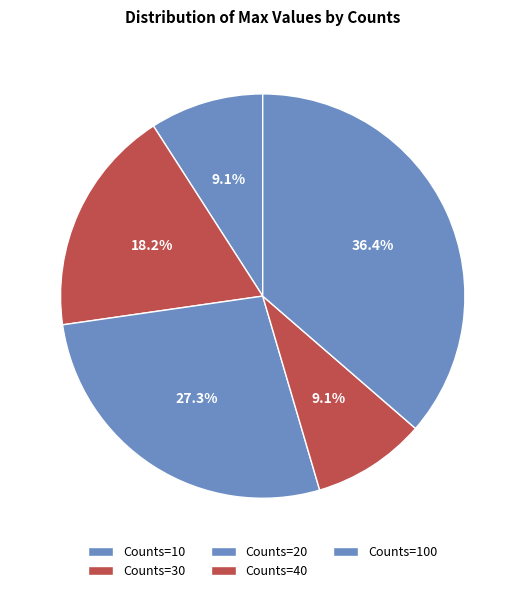

To the nearest percent, what is the average slice percentage?

20%